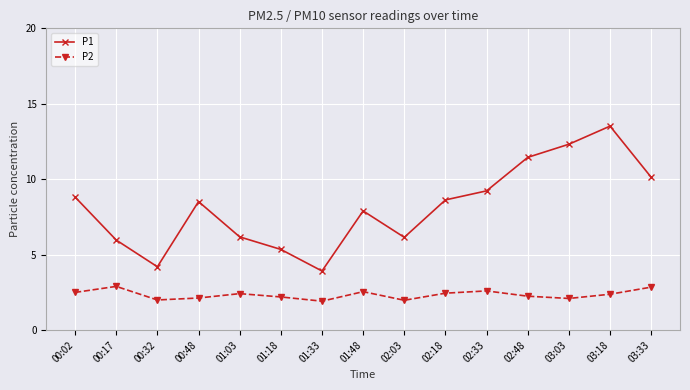

Which category has the highest value in the P1 series?

03:18